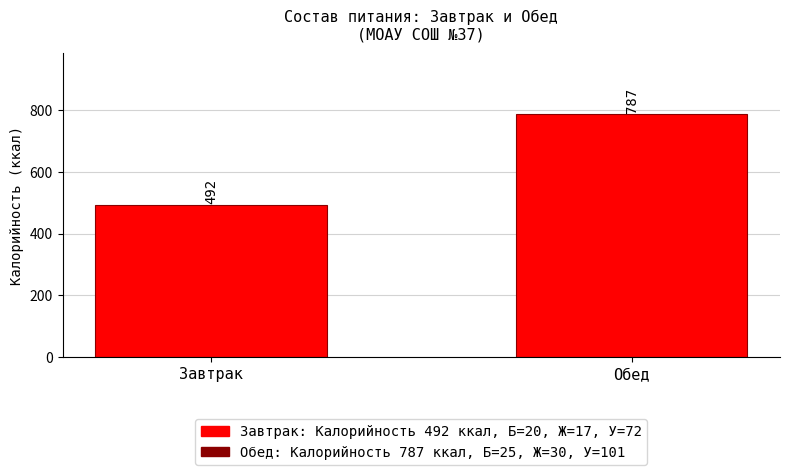

Read the value at Обед, to the nearest 5.

785